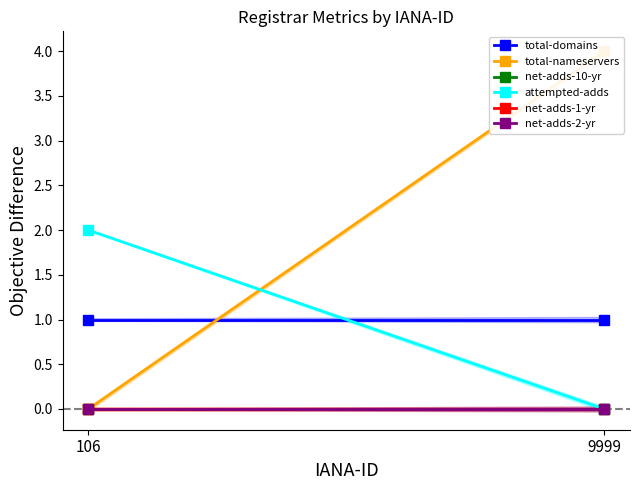

The value of net-adds-1-yr at 9999 is 0. True or false?

True